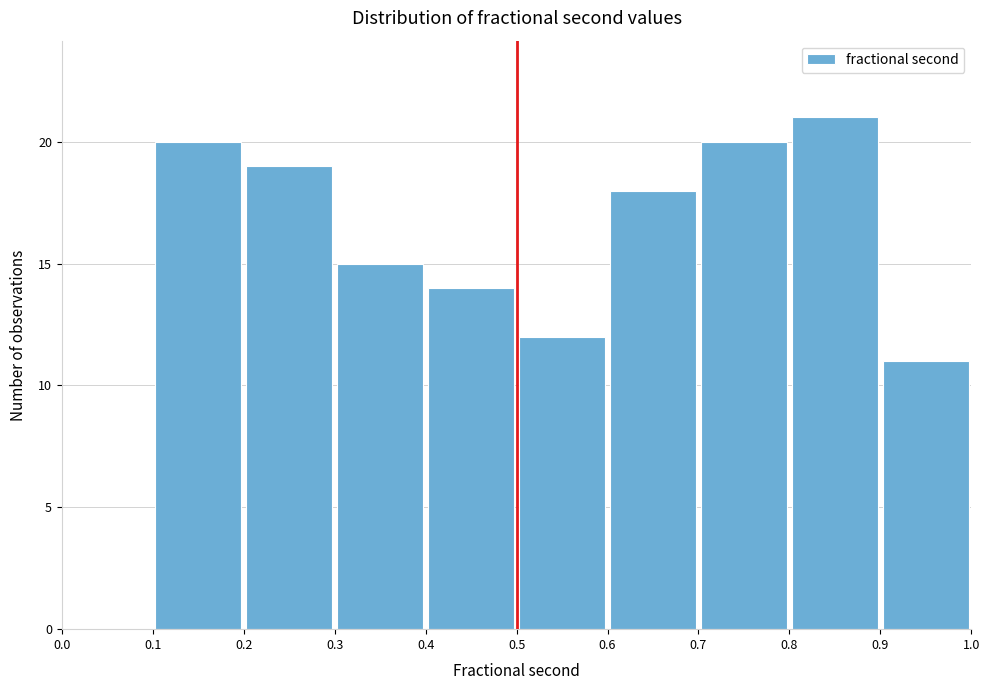

Which range on the x-axis has the tallest bar?

0.8 to 0.9